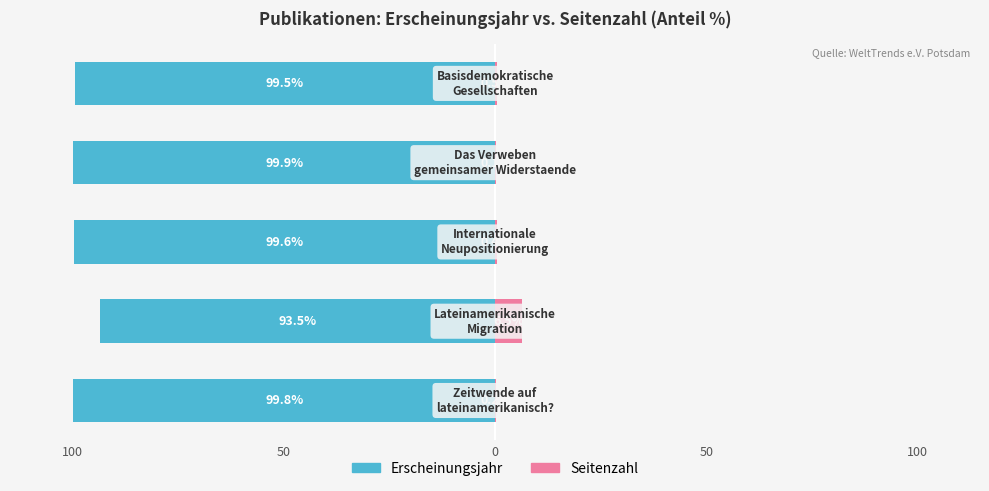

What is the sum of the Erscheinungsjahr values at 50 and 0?

-199.5